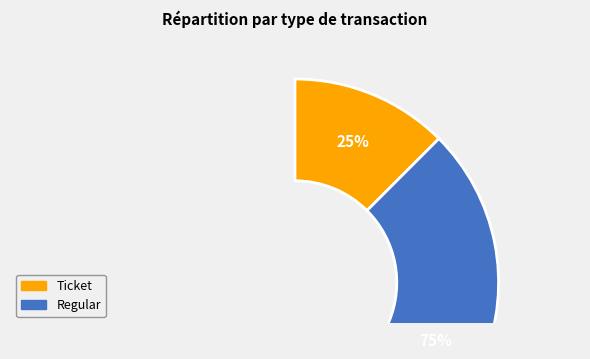

True or false: Regular accounts for 100% of the total.

True